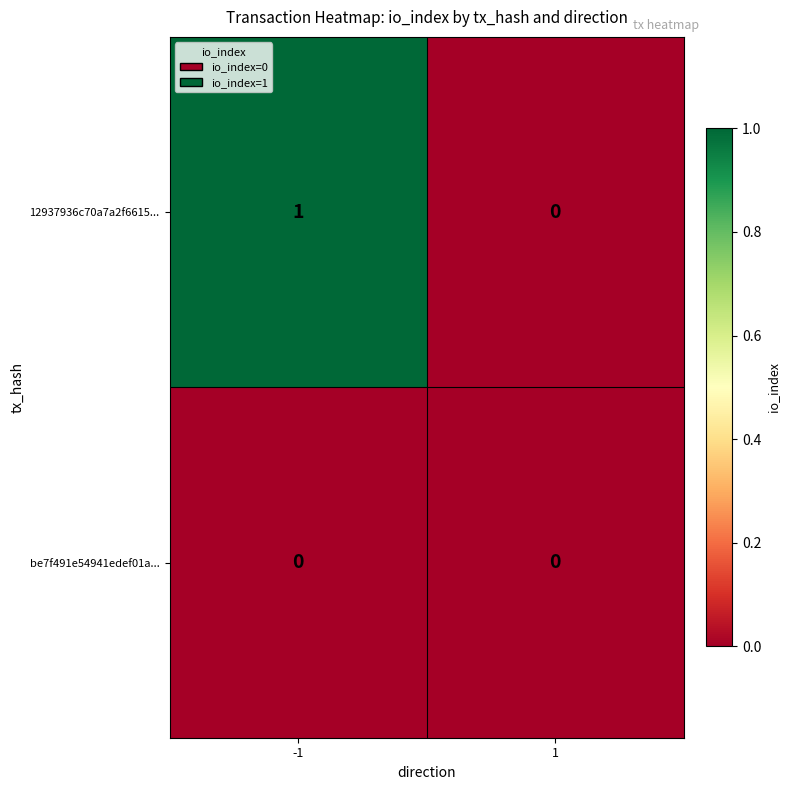

Which series has the largest range (max minus min)?

12937936c70a7a2f6615...